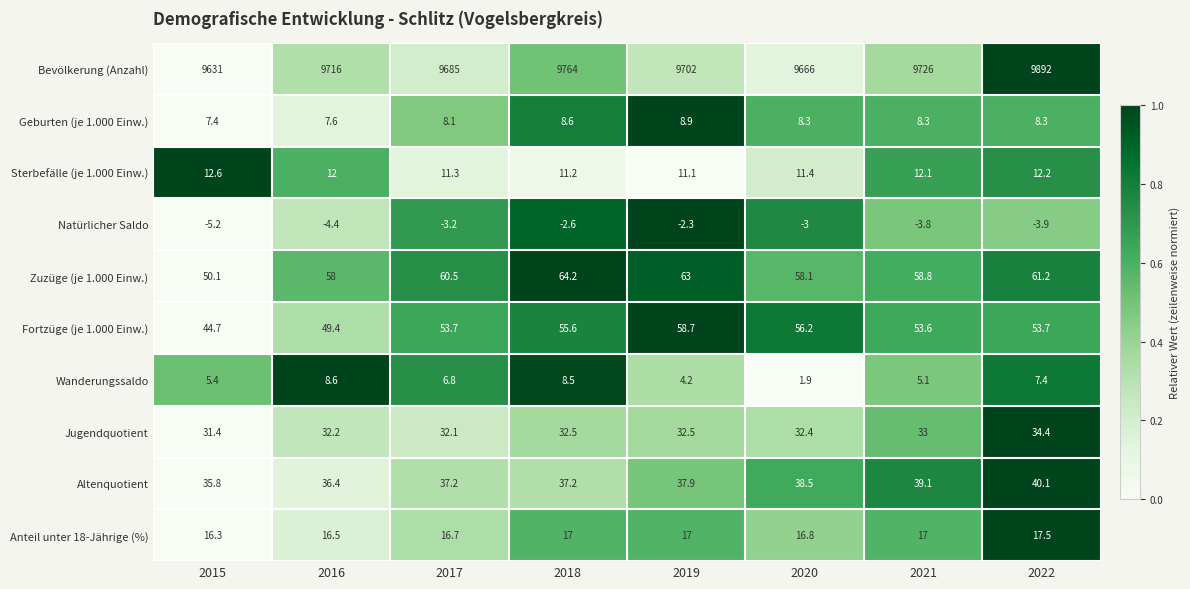

How many categories are shown in the chart?

8